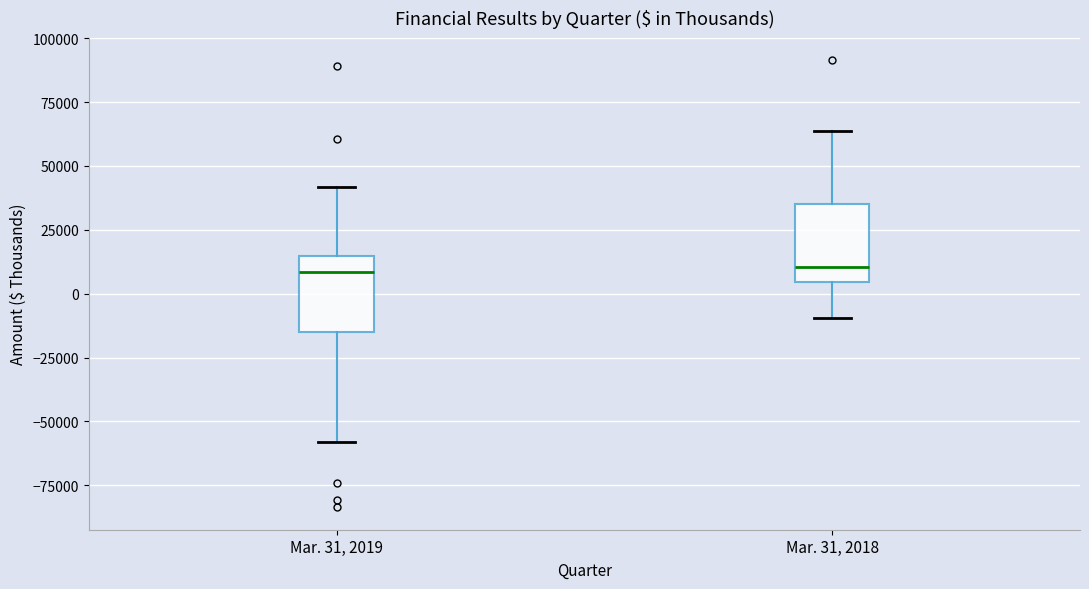

Reading left to right, transcribe this box plot: for each box, give where its median line is, the range the box spans, and where its two whiskers end, as read against the y-axis. The values are not printed on the chart, so give them approximately, as read against the axis.

Mar. 31, 2019: median 10000, box -15000 to 15000, whiskers -60000 to 40000
Mar. 31, 2018: median 10000, box 5000 to 35000, whiskers -10000 to 65000